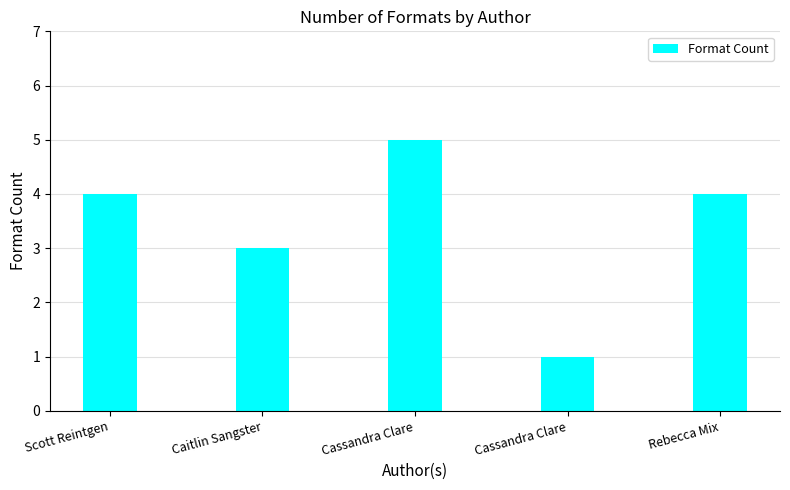

How many bars are there in total?

5